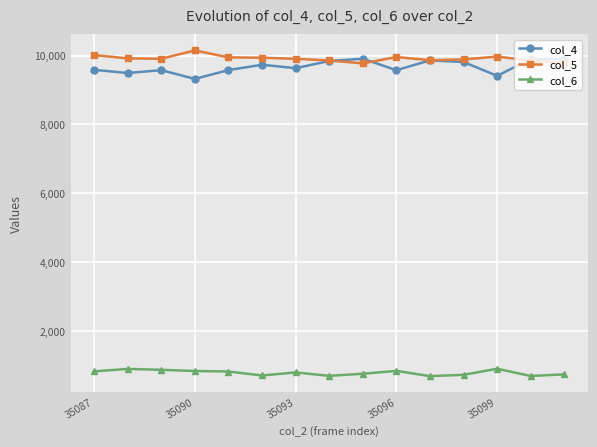

Which series has the widest spread of values?

col_4